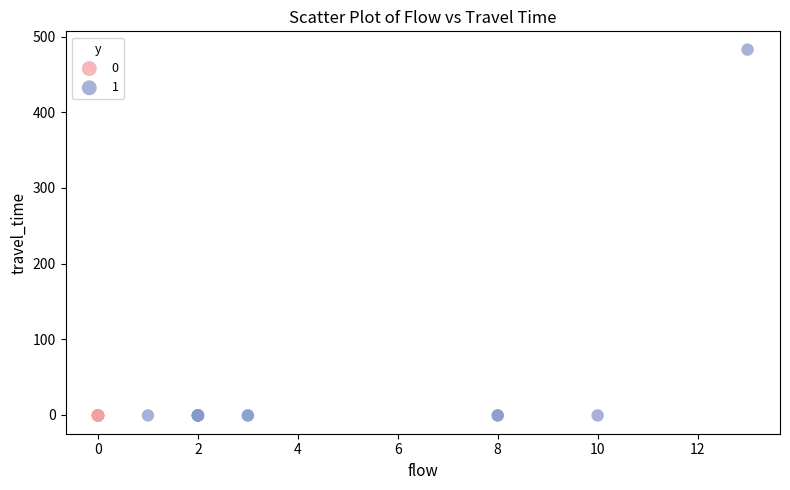

What are all the series names shown in the legend?

0, 1